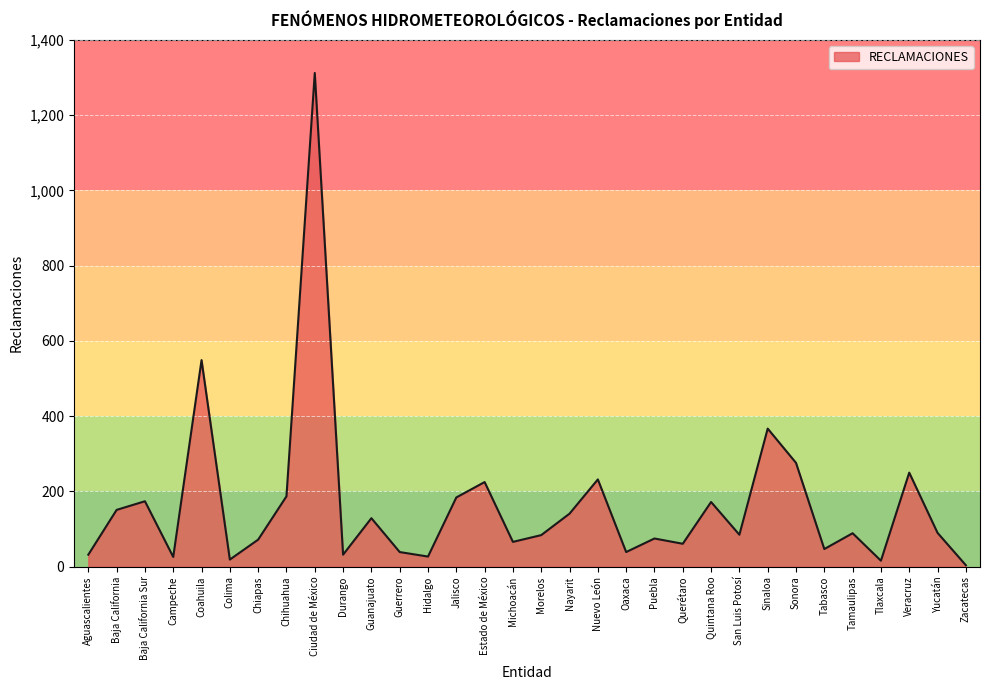

The value at Yucatán is 90. True or false?

True